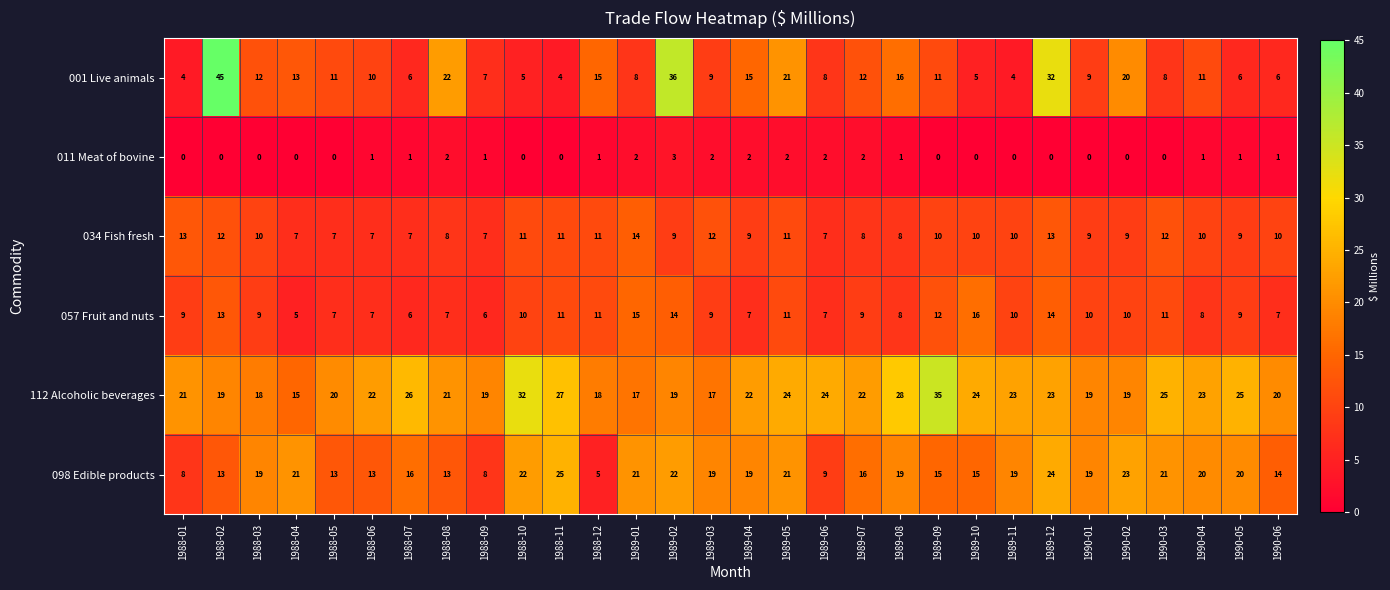

At which category does the chart reach its peak across all series?

1988-02